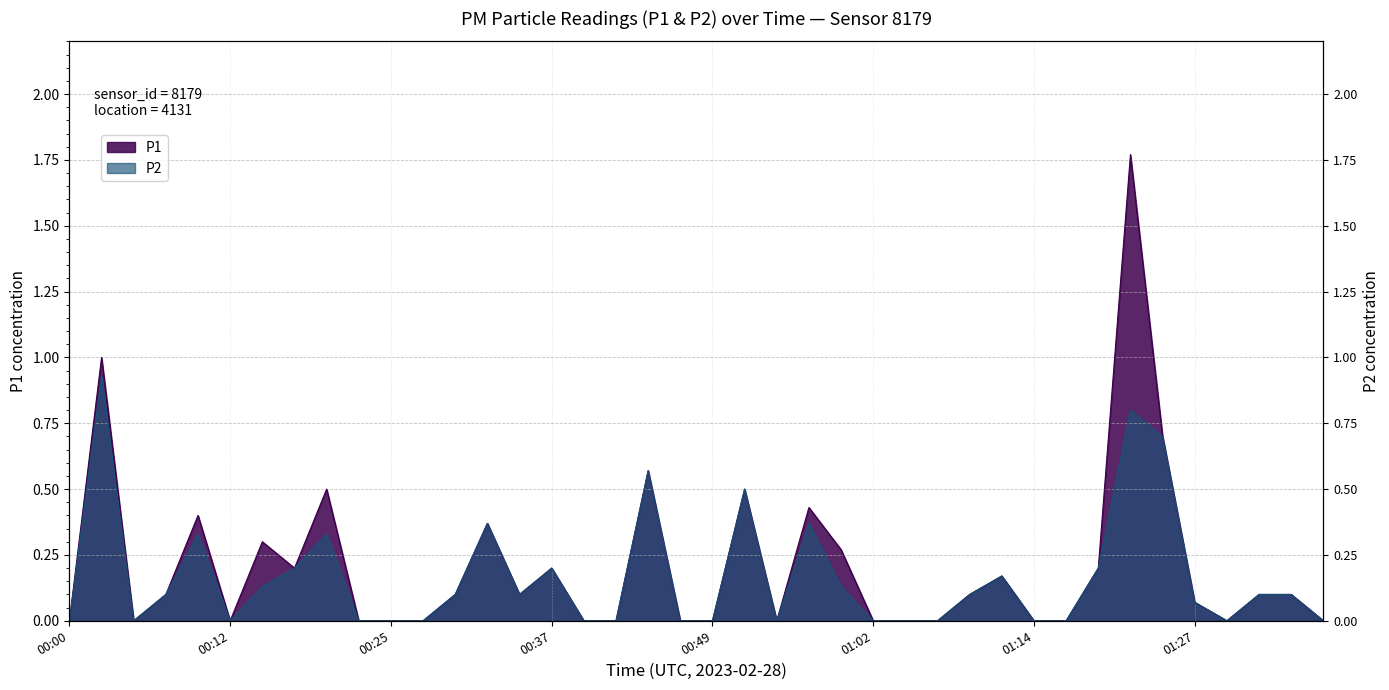

What is the sum of the P2 values at 00:37 and 01:19?

0.4